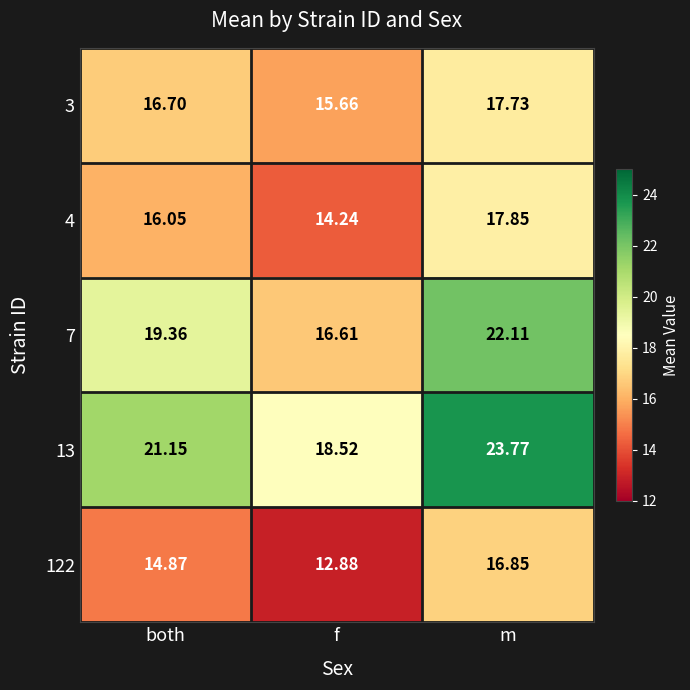

How many data points in 122 are above 14?

2